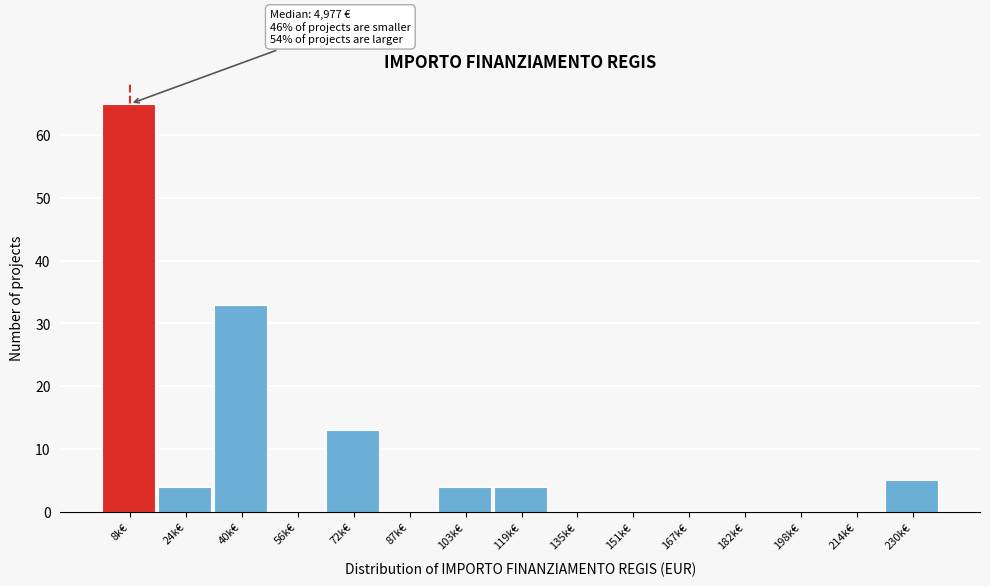

Reading left to right, what are all the values shown in this chart?

8k€=65	24k€=4	40k€=33	56k€=0	72k€=13	87k€=0	103k€=4	119k€=4	135k€=0	151k€=0	167k€=0	182k€=0	198k€=0	214k€=0	230k€=5